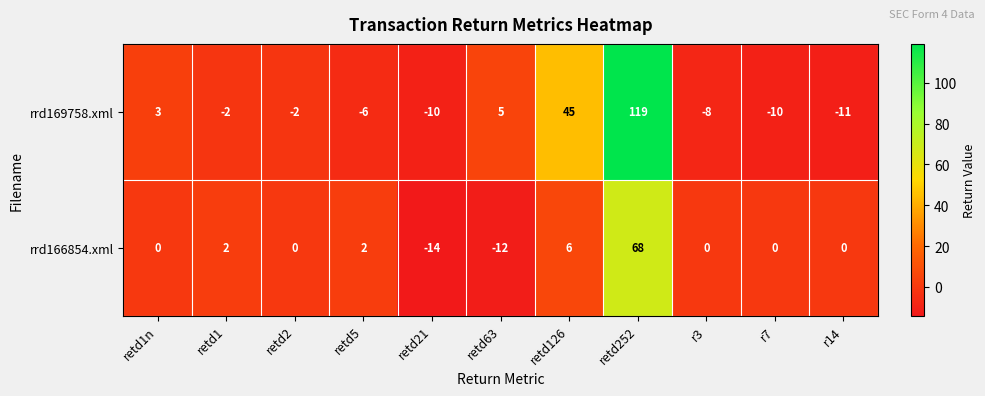

What is the difference between the rrd169758.xml values at r3 and r14?

3